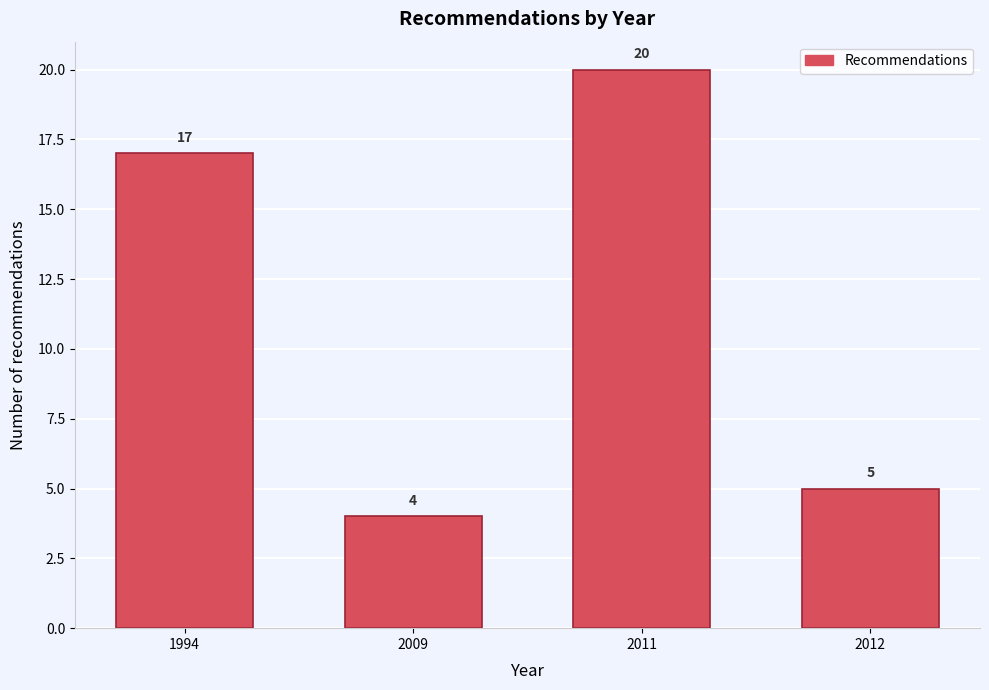

Reading left to right, transcribe all the data shown in this chart.

17	4	20	5